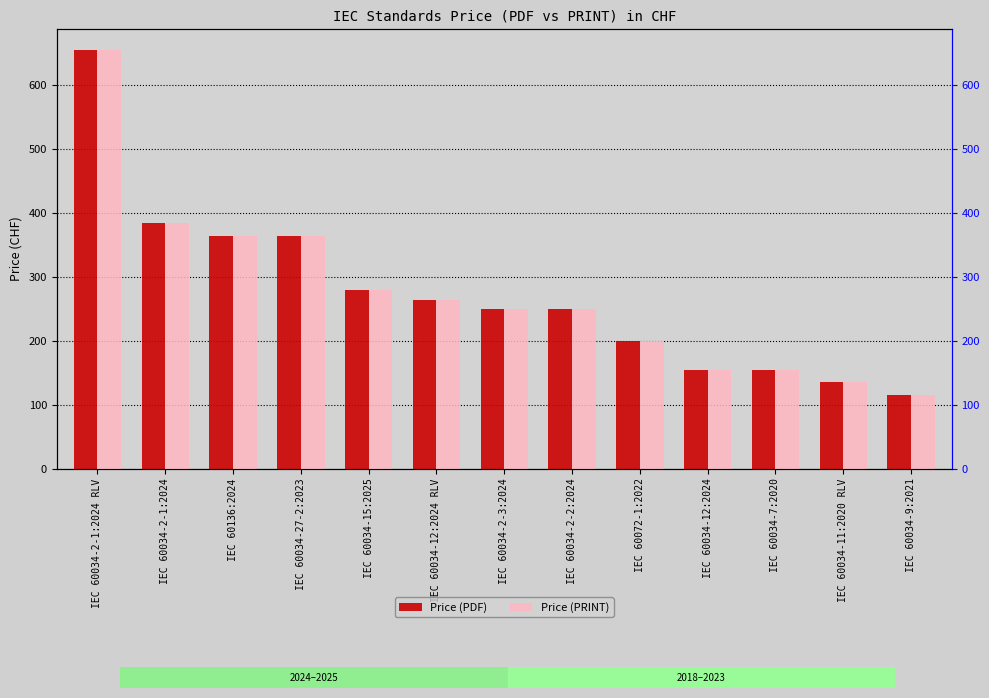

Reading left to right, what are all the values shown in this chart?

Price (PDF): 655	385	365	365	280	264	250	250	200	155	155	136	115
Price (PRINT): 655	385	365	365	280	264	250	250	200	155	155	136	115